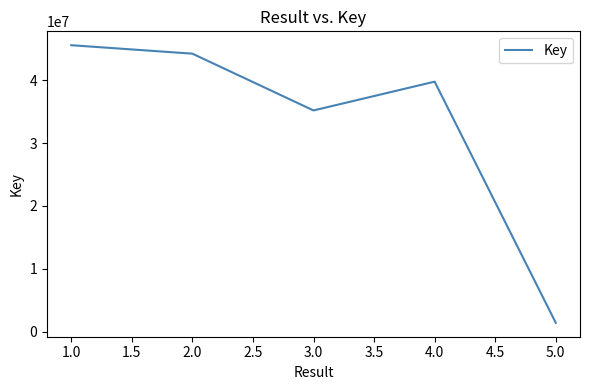

List the labels in order of value, smallest first.

5.0, 3.0, 4.0, 2.0, 1.0